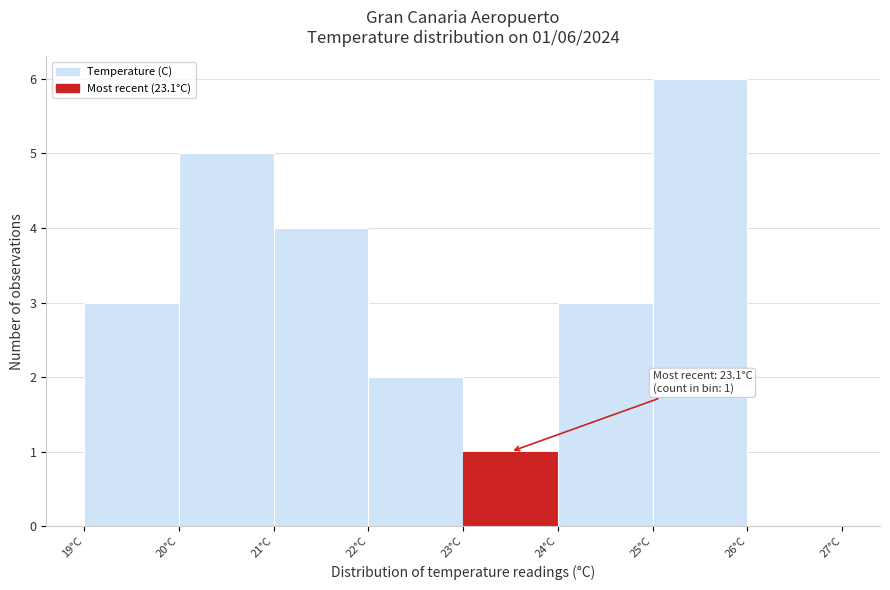

Which range on the x-axis has the tallest bar?

25 to 26